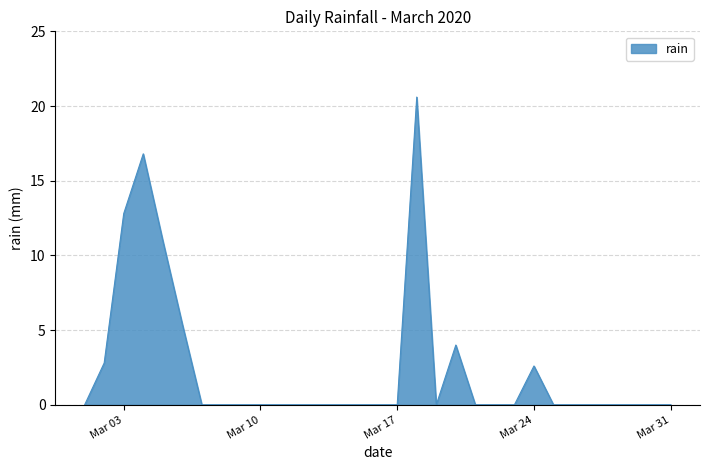

What is the maximum value shown in the chart?

20.6